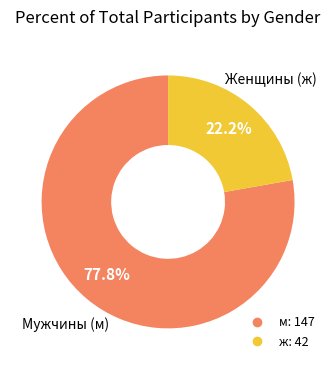

Is there any slice that represents more than half of the pie?

Yes